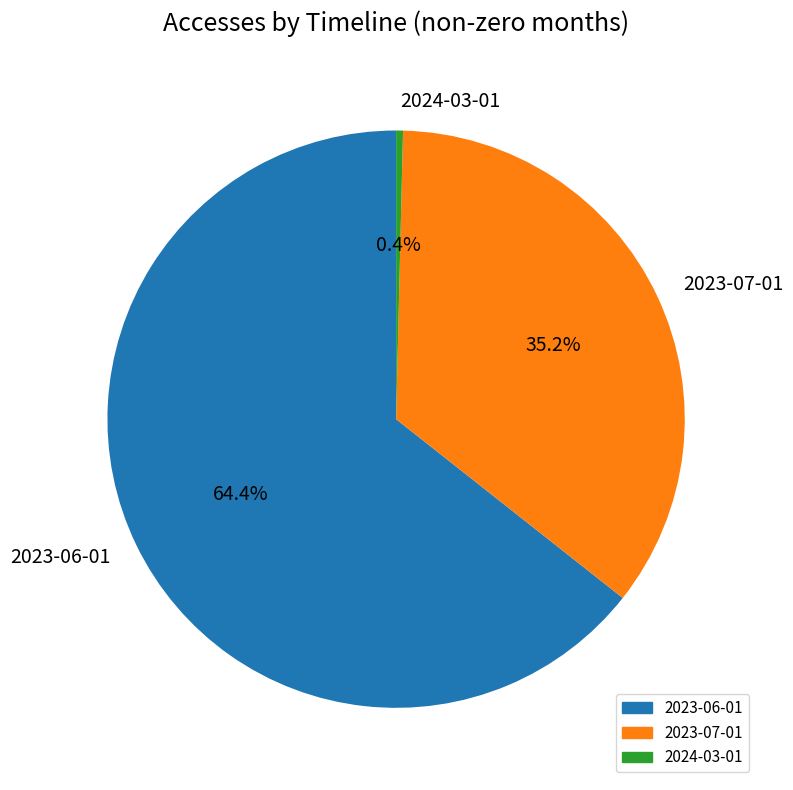

What is the majority slice?

2023-06-01